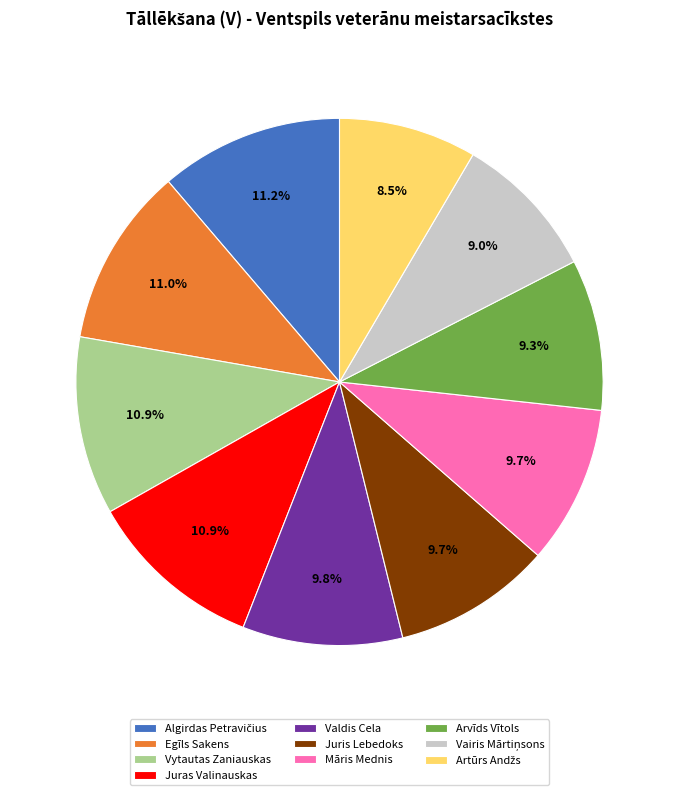

Is there any slice that represents more than half of the pie?

No